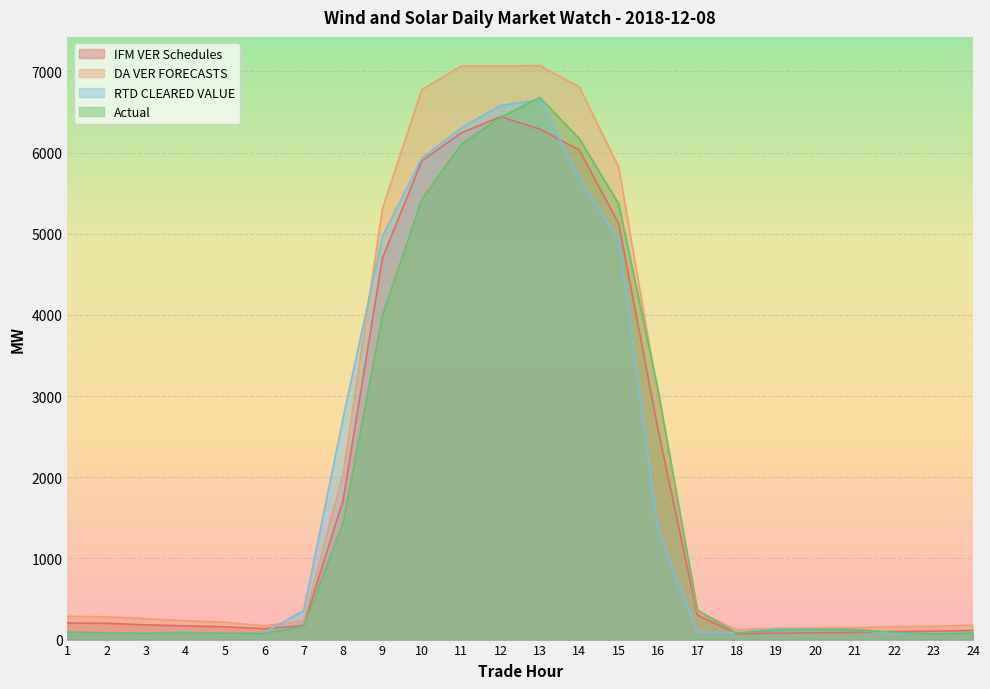

At how many categories does at least one series exceed 3023?

8